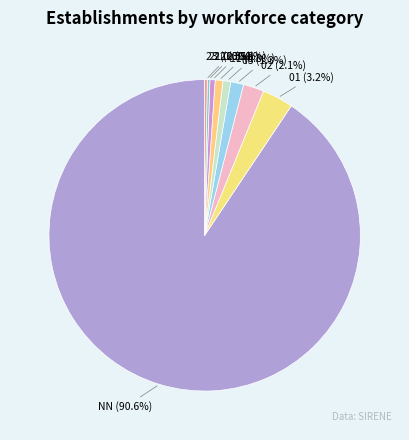

How much of the chart is everything except 12?

99.2%